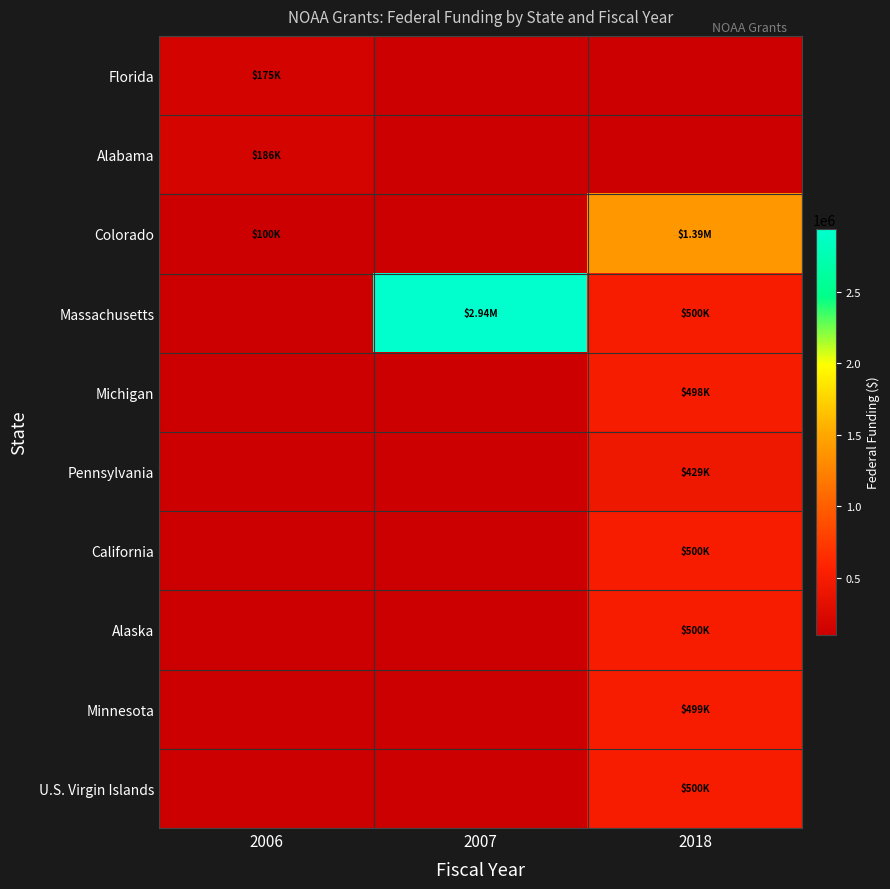

What is the total value across all series at 2006?

460914